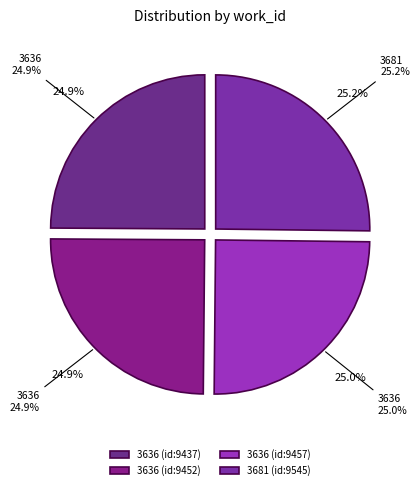

Does any single category account for the majority?

No